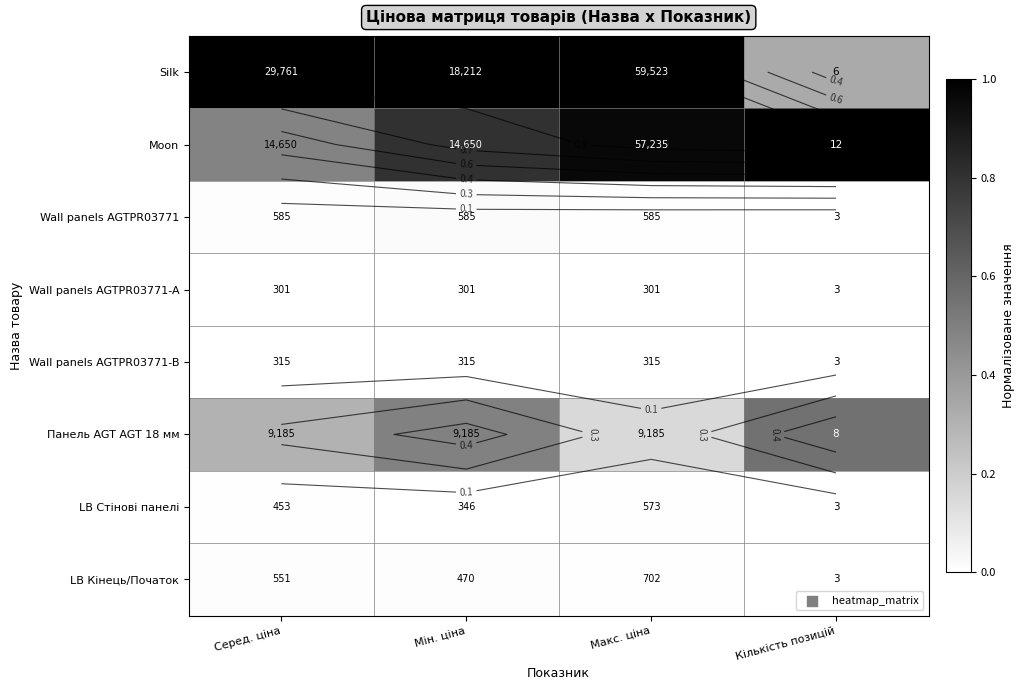

List the series in order of their peak value, highest first.

Silk, Moon, Панель AGT AGT 18 мм, Wall panels AGTPR03771, LB Кінець/Початок, LB Стінові панелі, Wall panels AGTPR03771-B, Wall panels AGTPR03771-A